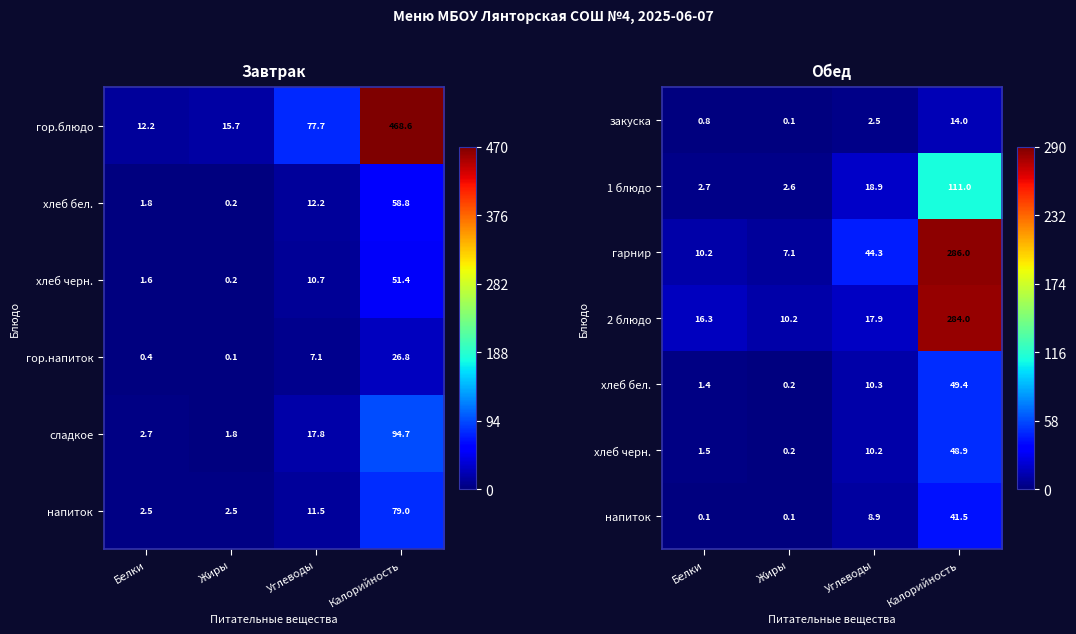

What is the difference between the highest and lowest values at Углеводы?

41.8